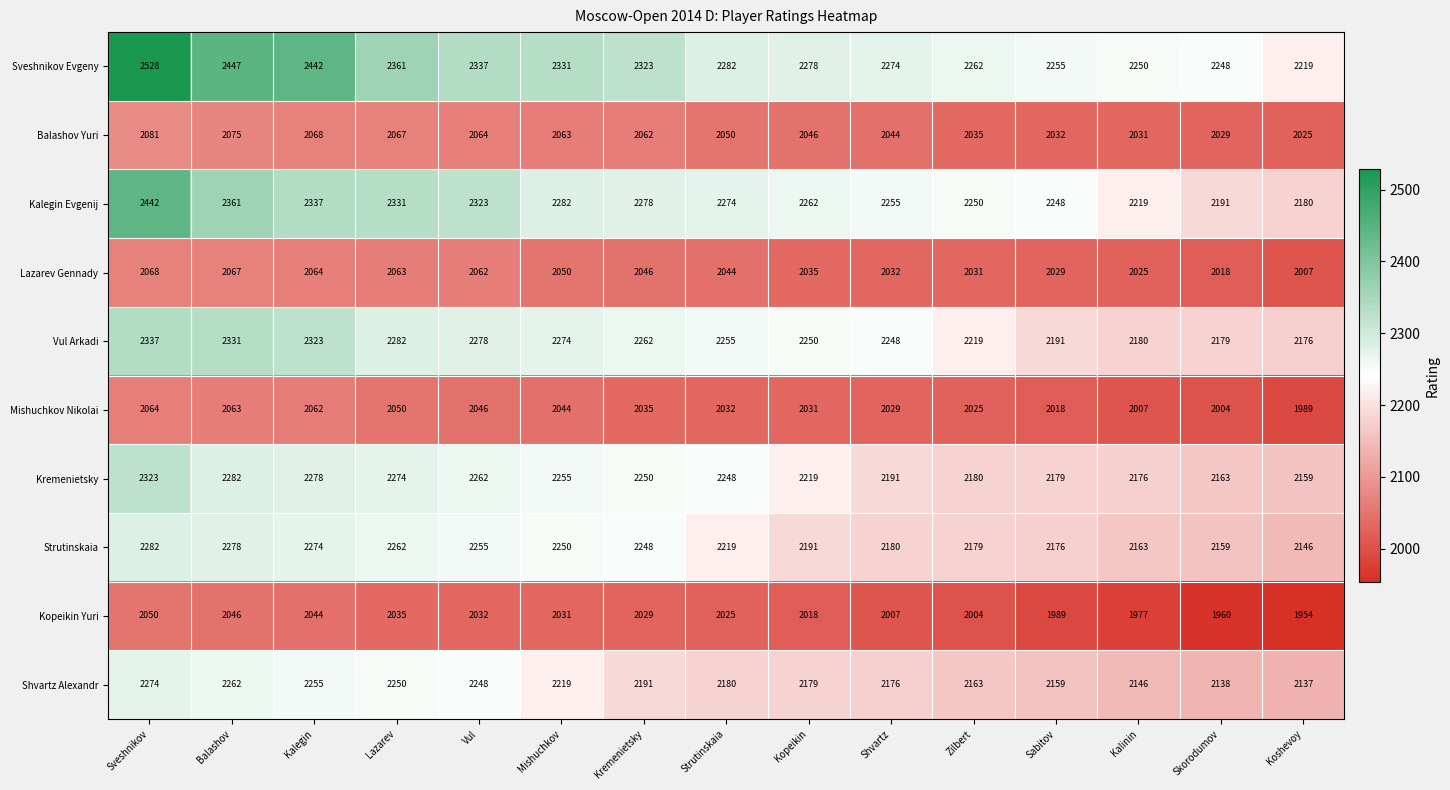

What is the difference between the second highest and second lowest values in the Shvartz Alexandr series?

124